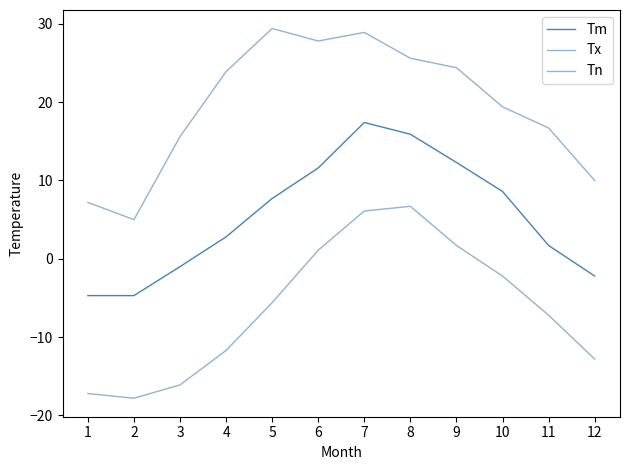

At which label does Tm reach its minimum?

1